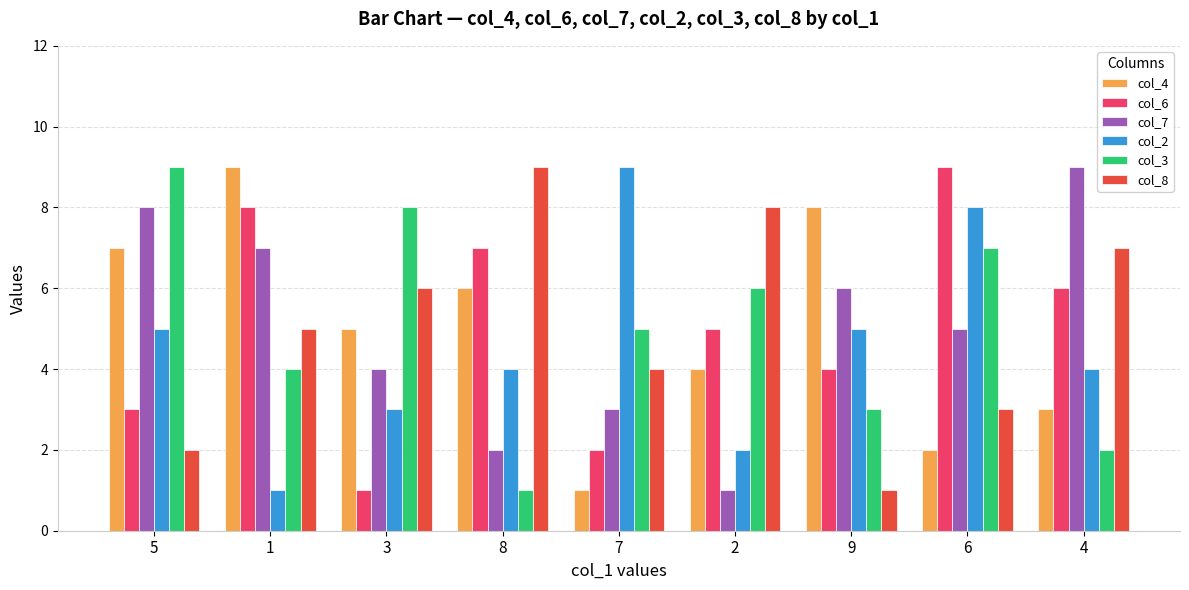

What is the label of the 1st bar from the left?

5